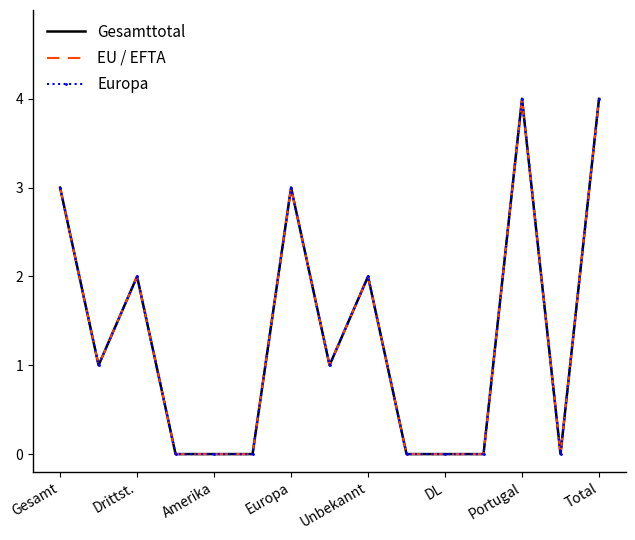

True or false: Gesamttotal has more than 1 points higher than both neighbors.

True